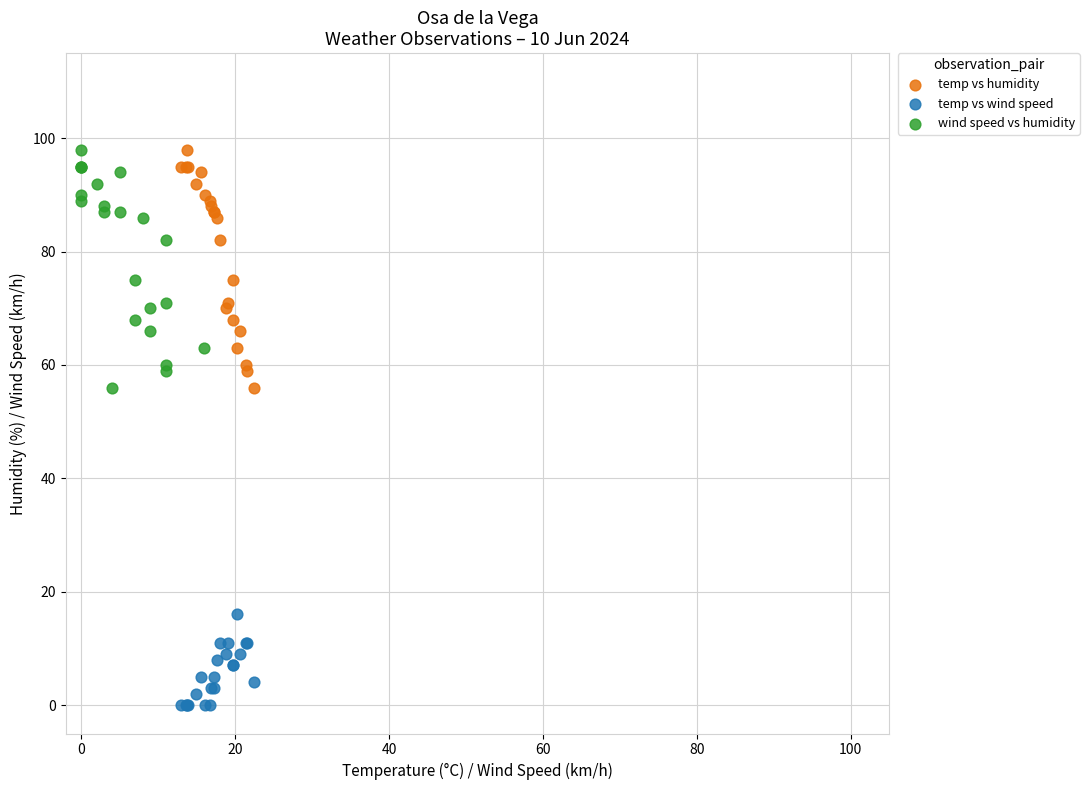

Which series reaches the minimum Y coordinate?

temp vs wind speed